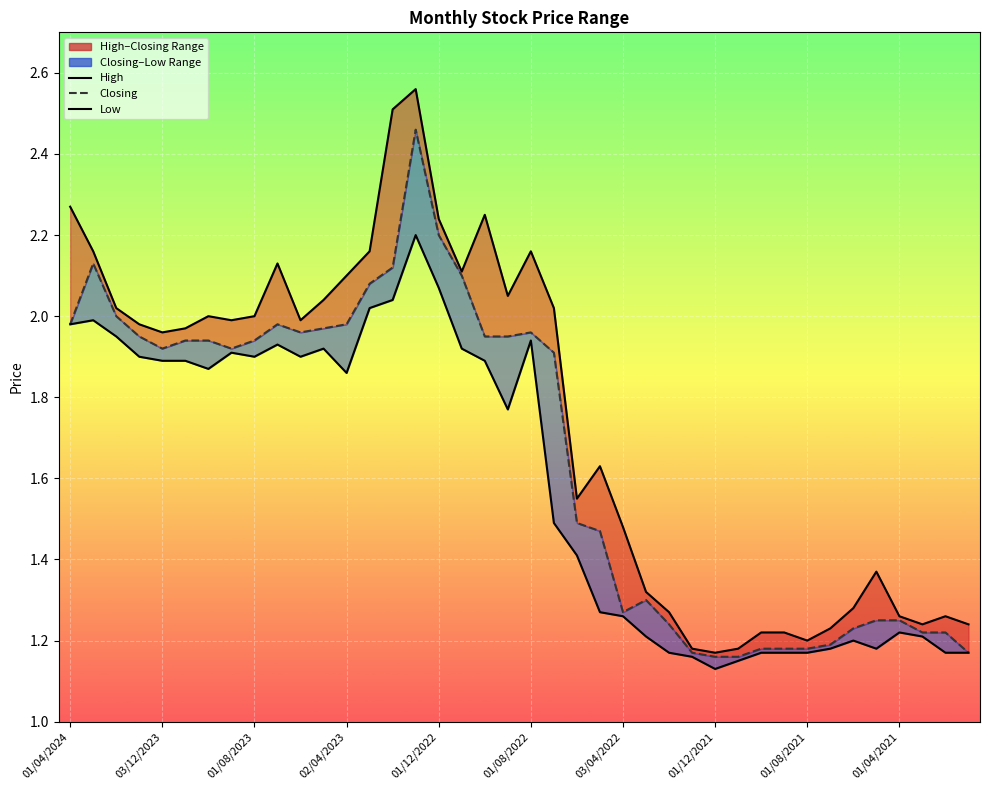

Which series changed the most between 27 and 36?

High